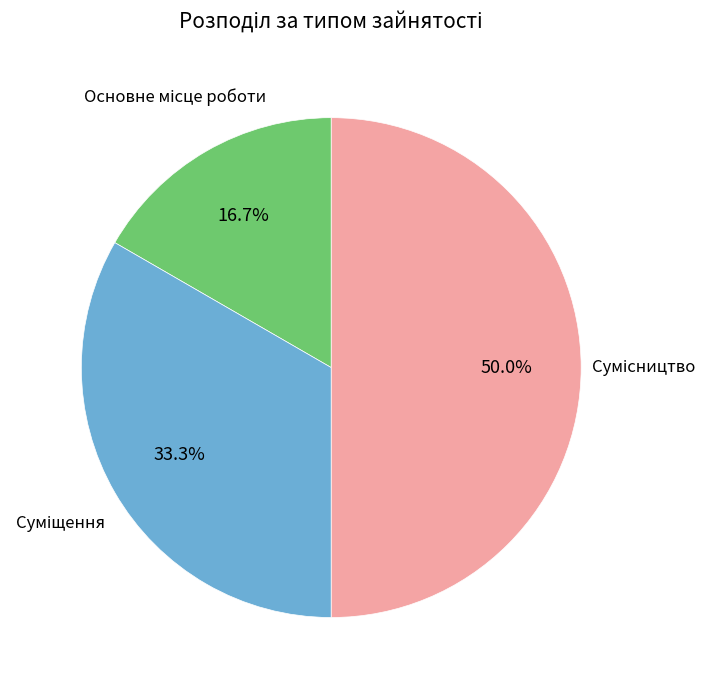

How many segments does this pie chart have?

3